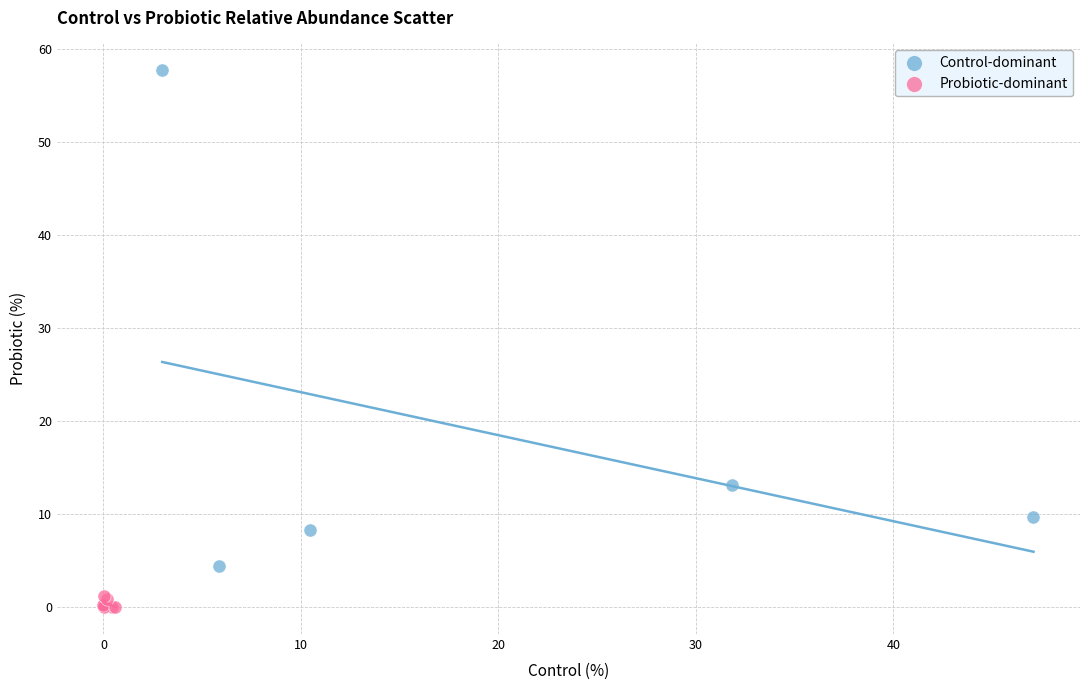

Which series reaches the minimum Y coordinate?

Probiotic-dominant